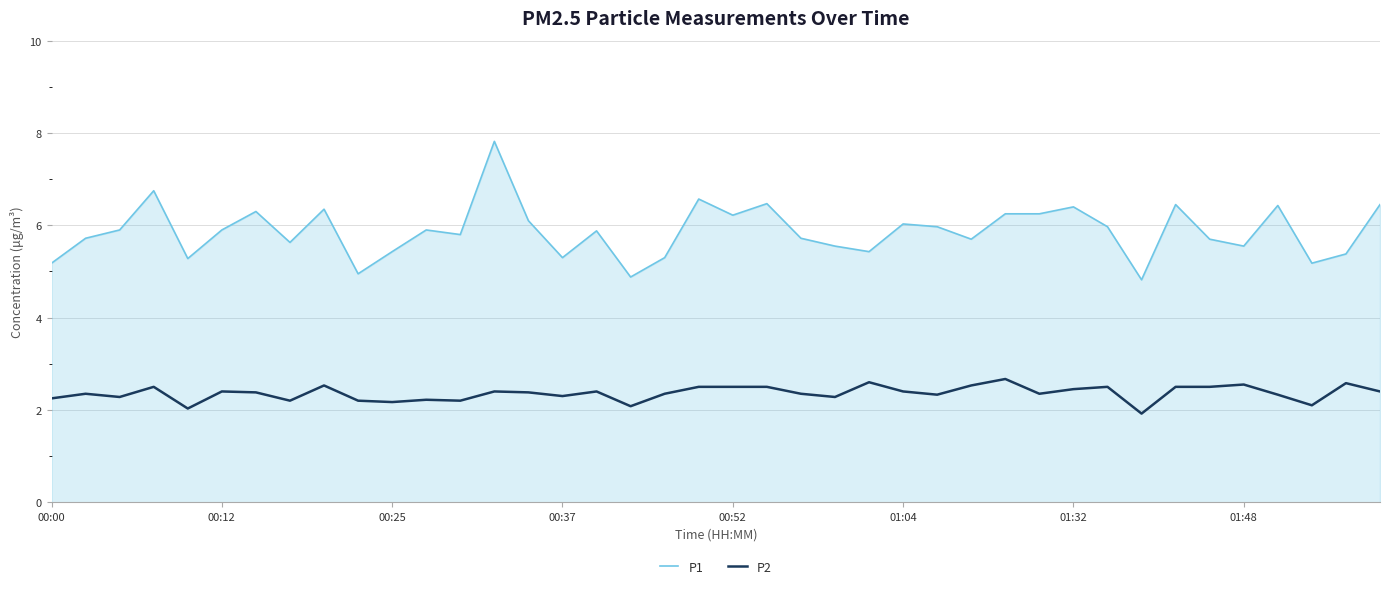

True or false: P1 and P2 intersect in this chart.

False